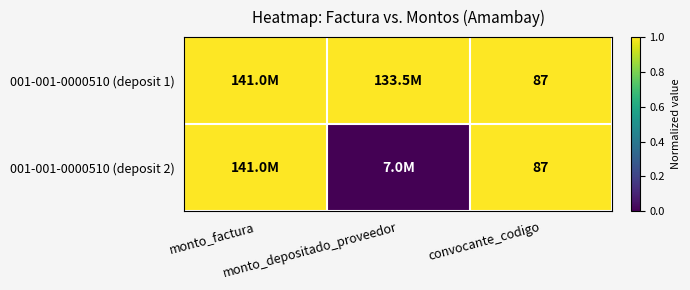

Is it true that 001-001-0000510 (deposit 2) equals 0 at monto_depositado_proveedor?

True